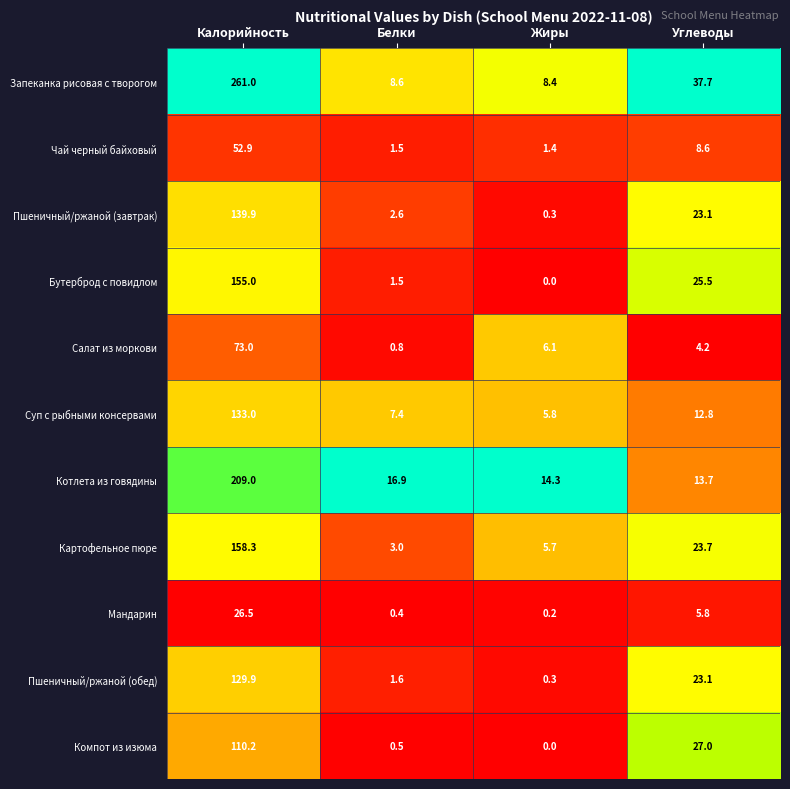

What is the total value across all series at Жиры?

42.5